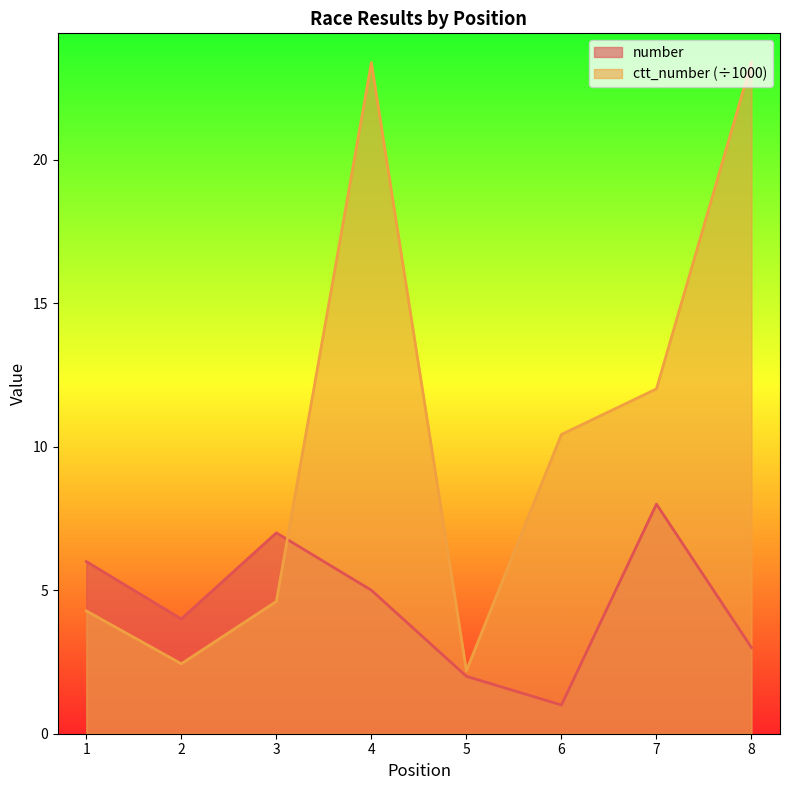

What is the sum of the number values at 2 and 4?

9.0